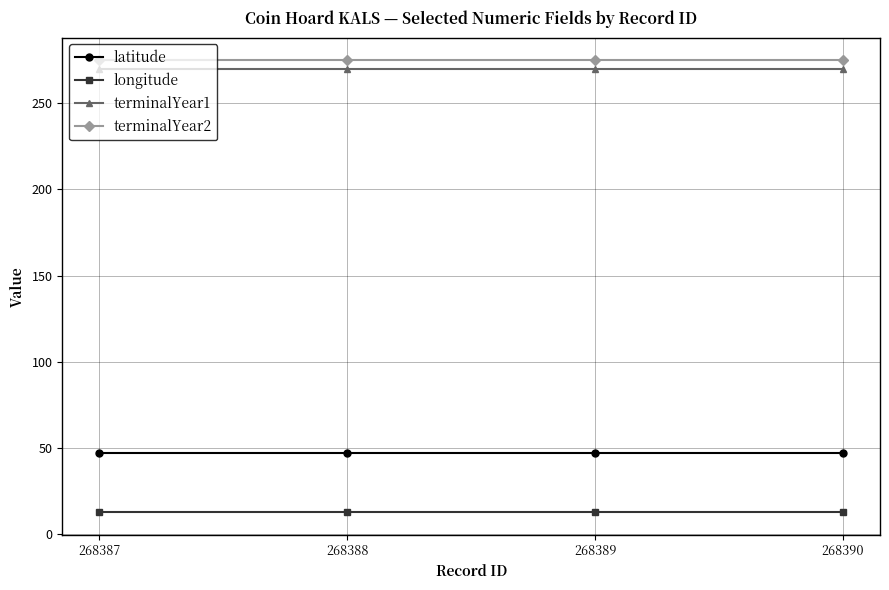

What is the minimum value for latitude?

47.0